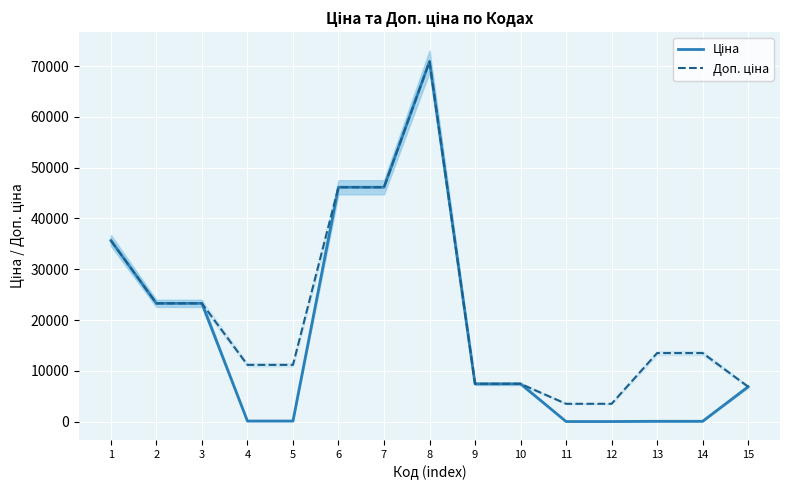

At which category is the sum across all series the highest?

8